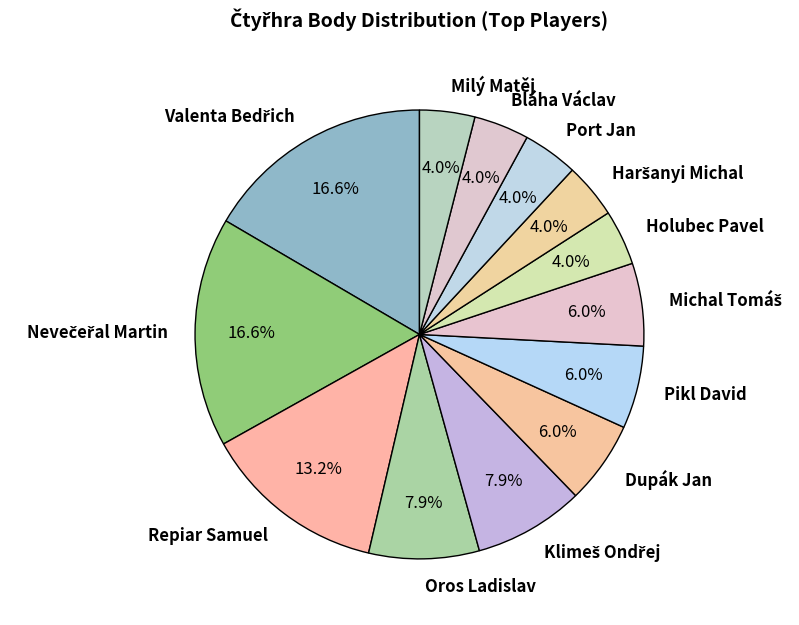

True or false: Dupák Jan accounts for 6% of the total.

True